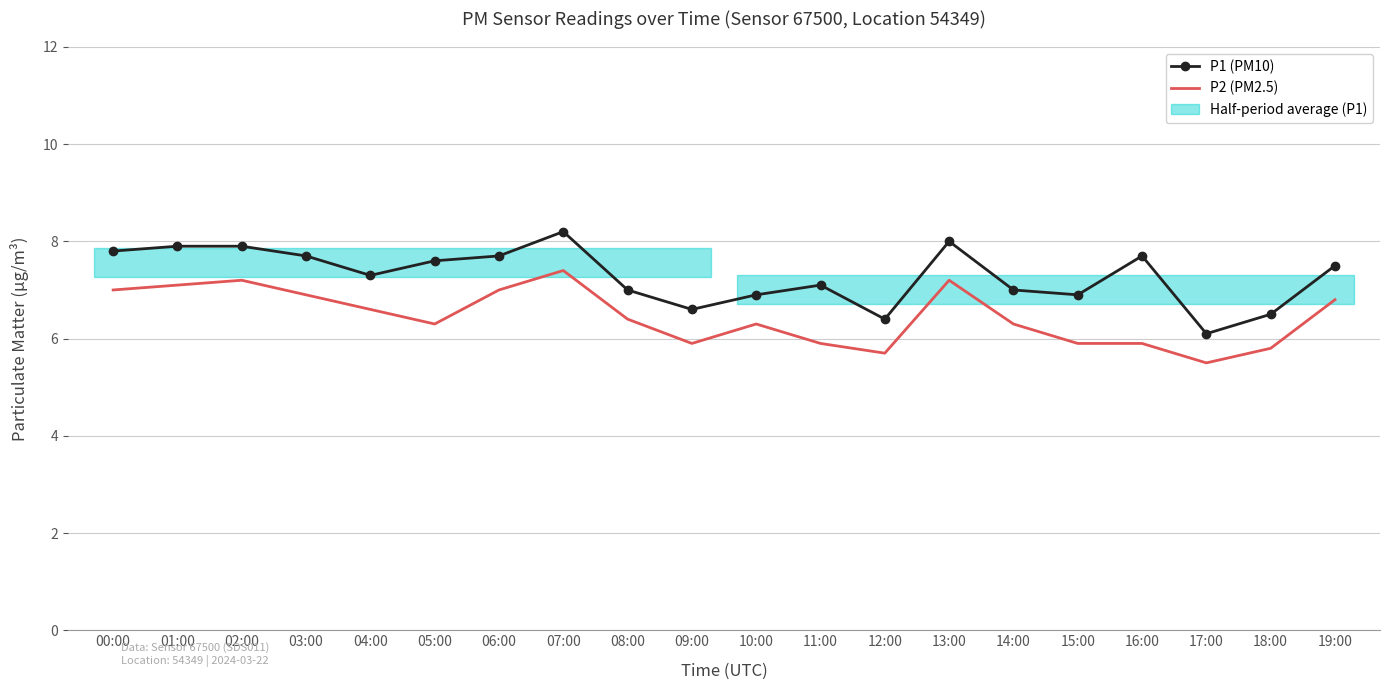

Reading right to left, extract all data points from this chart.

P1 (PM10): 7.5	6.5	6.1	7.7	6.9	7.0	8.0	6.4	7.1	6.9	6.6	7.0	8.2	7.7	7.6	7.3	7.7	7.9	7.9	7.8
P2 (PM2.5): 6.8	5.8	5.5	5.9	5.9	6.3	7.2	5.7	5.9	6.3	5.9	6.4	7.4	7.0	6.3	6.6	6.9	7.2	7.1	7.0